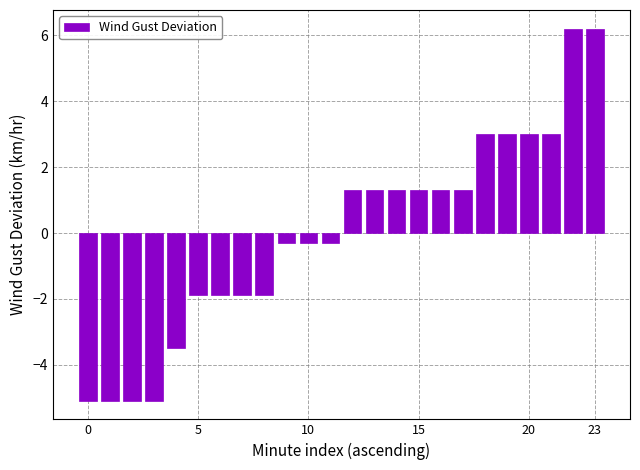

What is the difference between the maximum and minimum values?

11.3